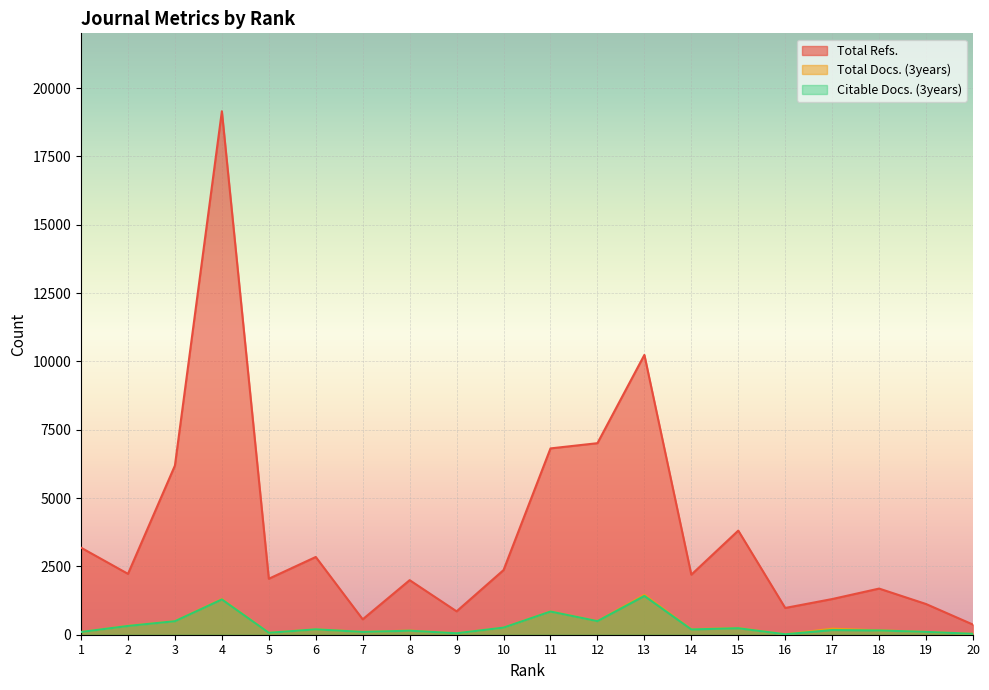

Is it true that Citable Docs. (3years) equals 77 at 8?

False